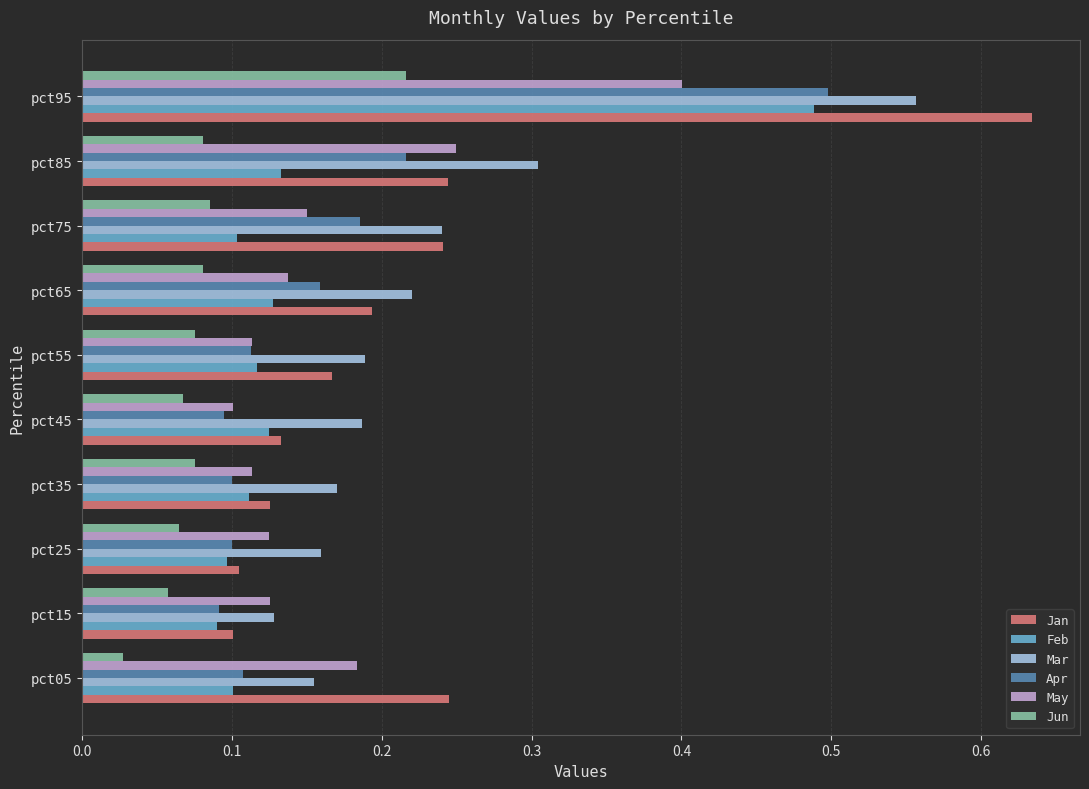

At how many categories does at least one series exceed 0?

10